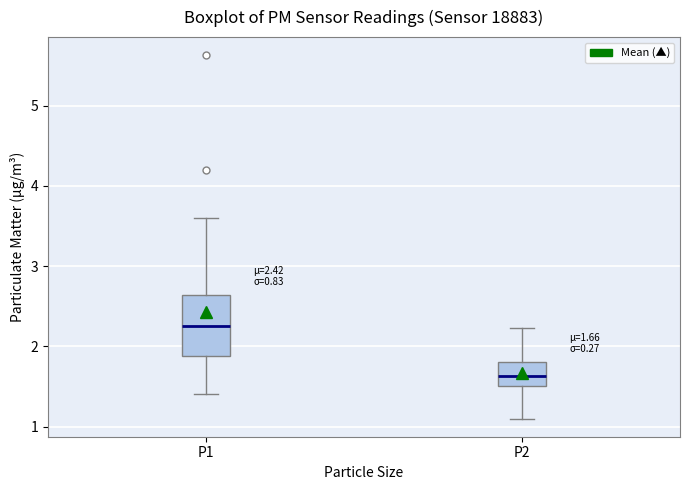

Comparing the boxes themselves (not the whiskers), which one is the tallest?

P1